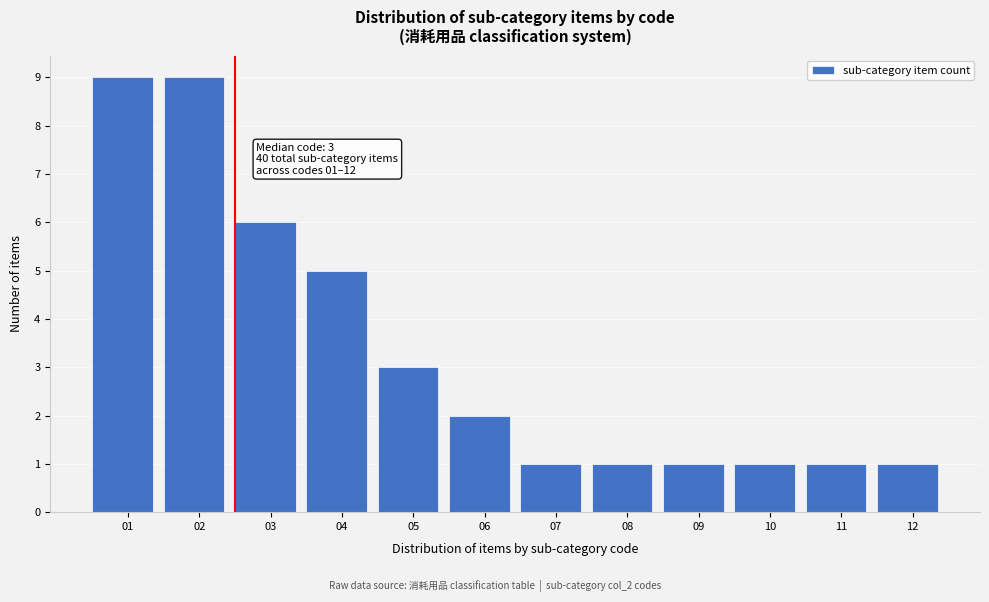

Reading left to right, extract all data points from this chart.

9	9	6	5	3	2	1	1	1	1	1	1